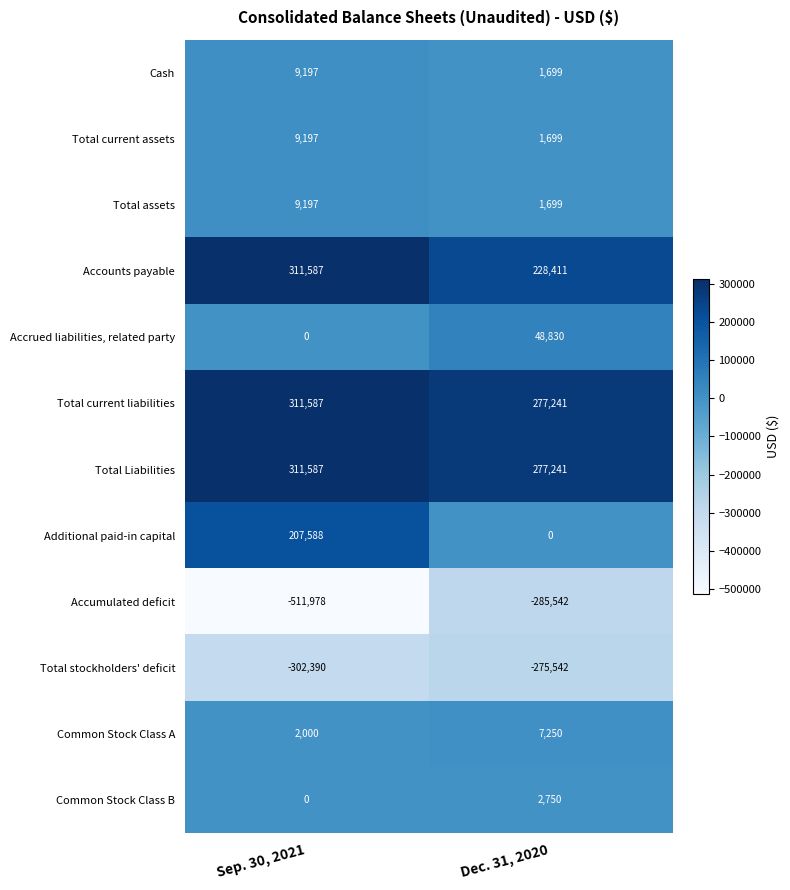

What is the difference between the maximum and minimum values in the Total assets series?

7498